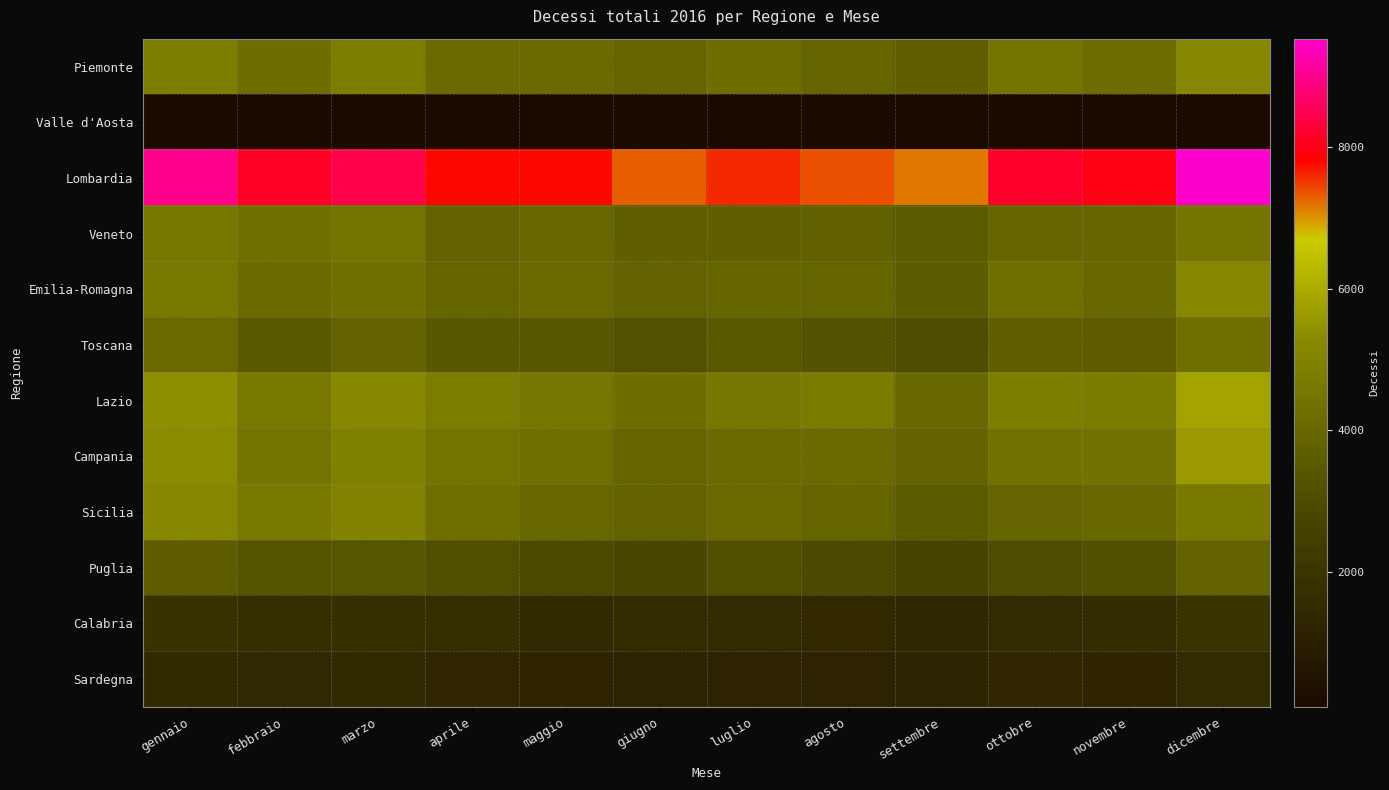

Which has a higher value, giugno or luglio?

luglio